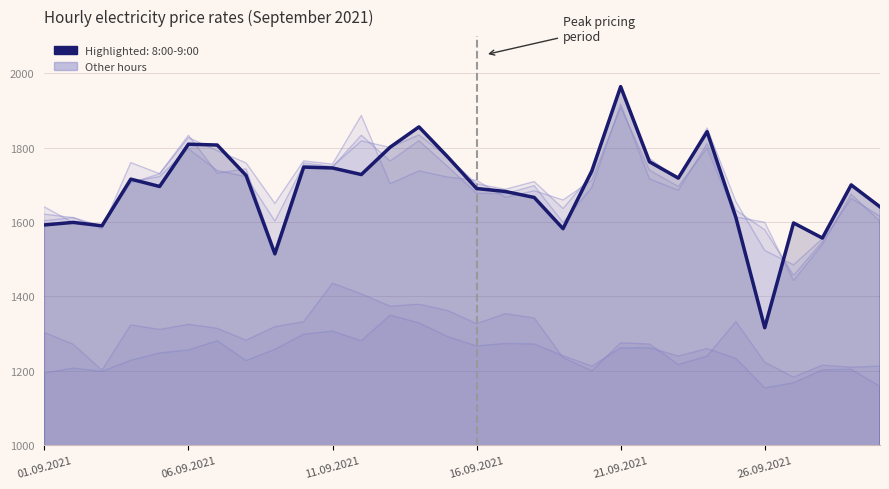

Read the value at 13.

1855.8